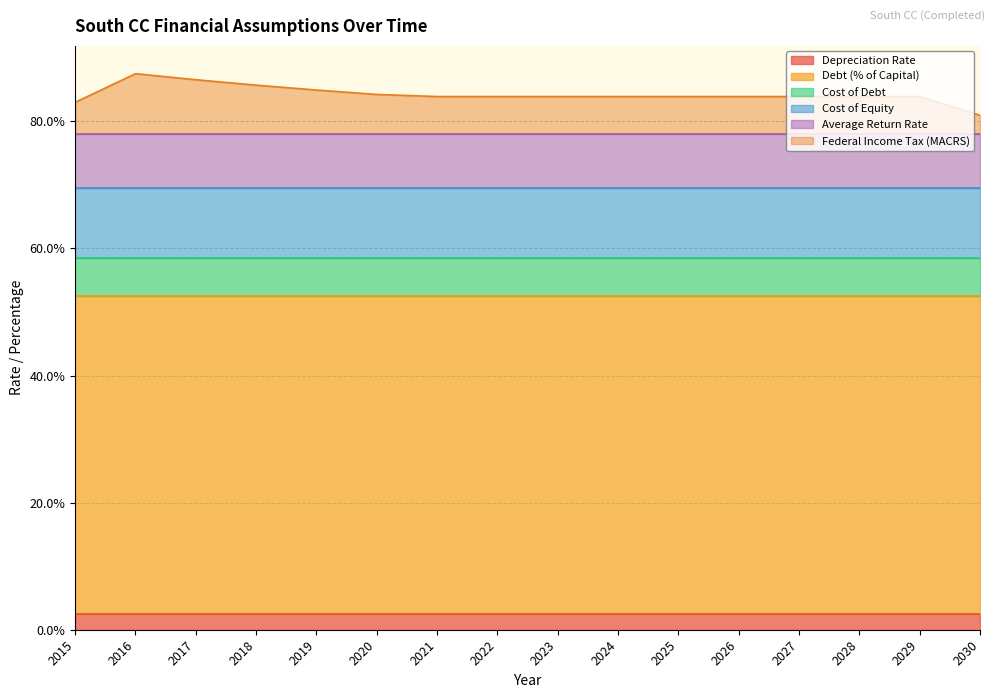

Reading right to left, extract all data points from this chart.

Depreciation Rate: 2030=0.0	2029=0.0	2028=0.0	2027=0.0	2026=0.0	2025=0.0	2024=0.0	2023=0.0	2022=0.0	2021=0.0	2020=0.0	2019=0.0	2018=0.0	2017=0.0	2016=0.0	2015=0.0
Debt (% of Capital): 2030=0.5	2029=0.5	2028=0.5	2027=0.5	2026=0.5	2025=0.5	2024=0.5	2023=0.5	2022=0.5	2021=0.5	2020=0.5	2019=0.5	2018=0.5	2017=0.5	2016=0.5	2015=0.5
Cost of Debt: 2030=0.1	2029=0.1	2028=0.1	2027=0.1	2026=0.1	2025=0.1	2024=0.1	2023=0.1	2022=0.1	2021=0.1	2020=0.1	2019=0.1	2018=0.1	2017=0.1	2016=0.1	2015=0.1
Cost of Equity: 2030=0.1	2029=0.1	2028=0.1	2027=0.1	2026=0.1	2025=0.1	2024=0.1	2023=0.1	2022=0.1	2021=0.1	2020=0.1	2019=0.1	2018=0.1	2017=0.1	2016=0.1	2015=0.1
Average Return Rate: 2030=0.1	2029=0.1	2028=0.1	2027=0.1	2026=0.1	2025=0.1	2024=0.1	2023=0.1	2022=0.1	2021=0.1	2020=0.1	2019=0.1	2018=0.1	2017=0.1	2016=0.1	2015=0.1
Federal Income Tax (MACRS): 2030=0.0	2029=0.1	2028=0.1	2027=0.1	2026=0.1	2025=0.1	2024=0.1	2023=0.1	2022=0.1	2021=0.1	2020=0.1	2019=0.1	2018=0.1	2017=0.1	2016=0.1	2015=0.1